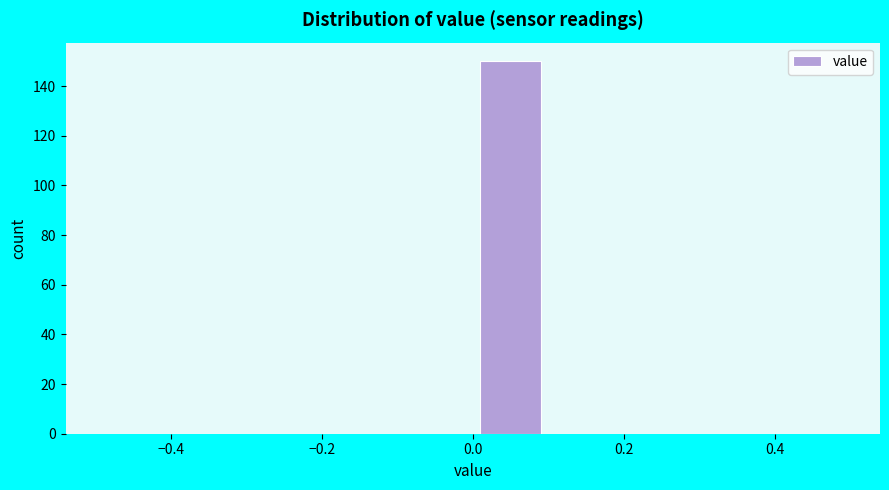

Which range on the x-axis has the tallest bar?

0.0 to 0.1